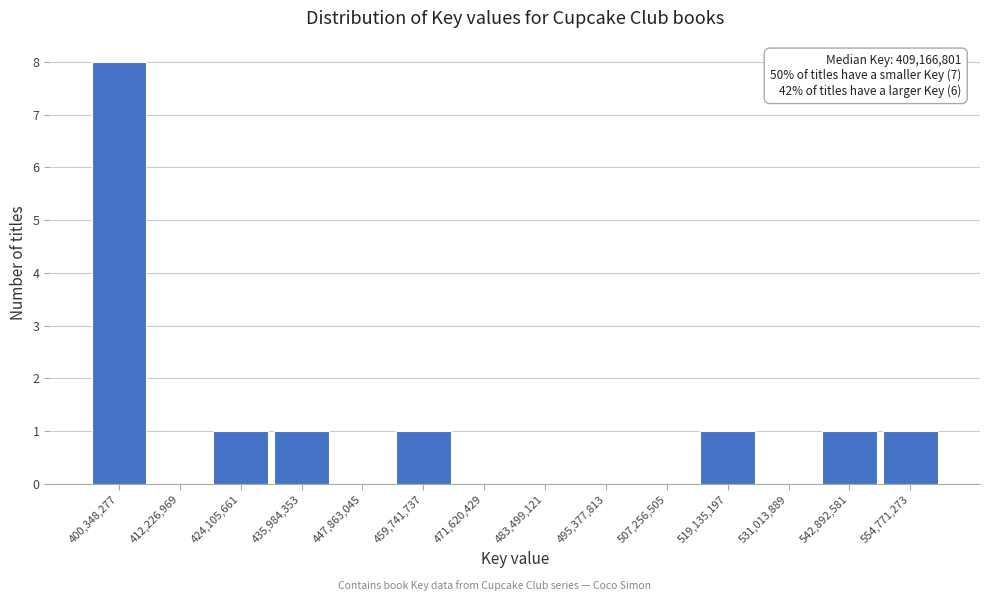

Reading left to right, extract all data points from this chart.

400,348,277=8	412,226,969=0	424,105,661=1	435,984,353=1	447,863,045=0	459,741,737=1	471,620,429=0	483,499,121=0	495,377,813=0	507,256,505=0	519,135,197=1	531,013,889=0	542,892,581=1	554,771,273=1